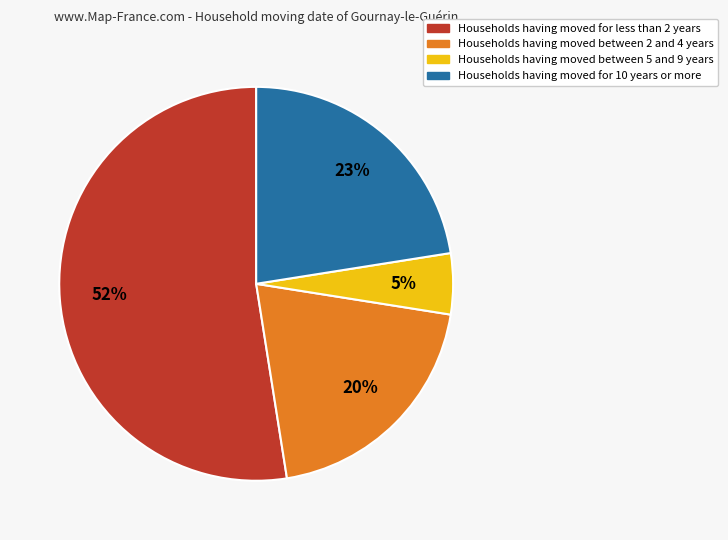

Which category has the smallest portion of the pie?

Households having moved between 5 and 9 years